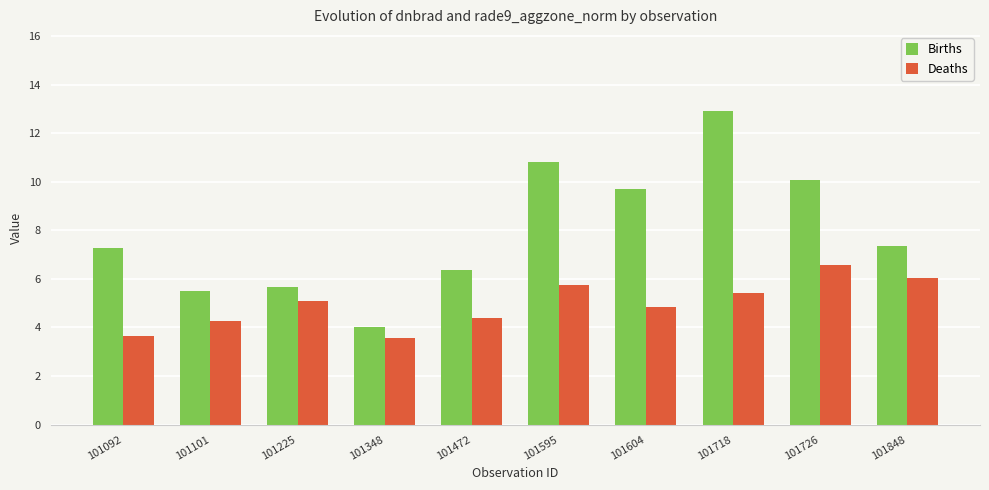

List the series in order of their overall mean, highest first.

Births, Deaths